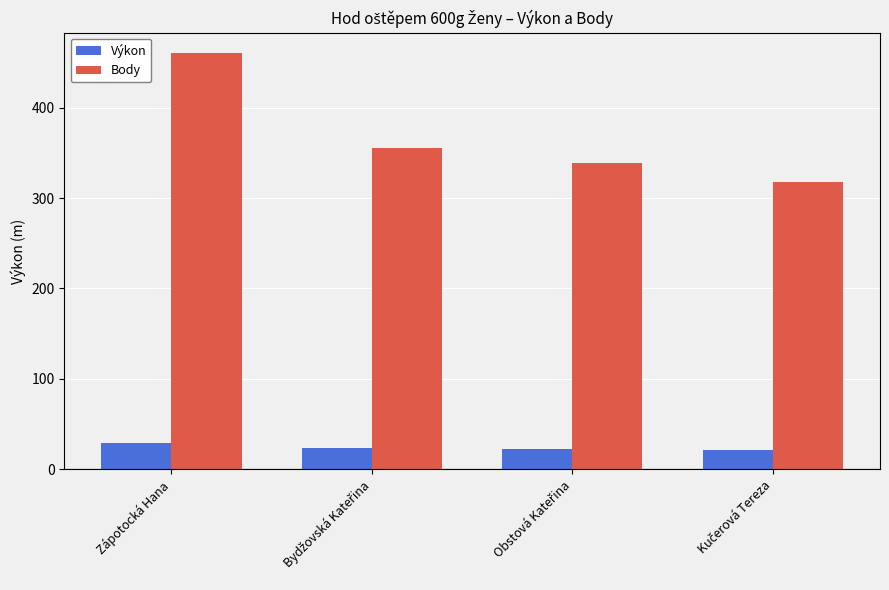

How many data points in Body are less than 355?

2